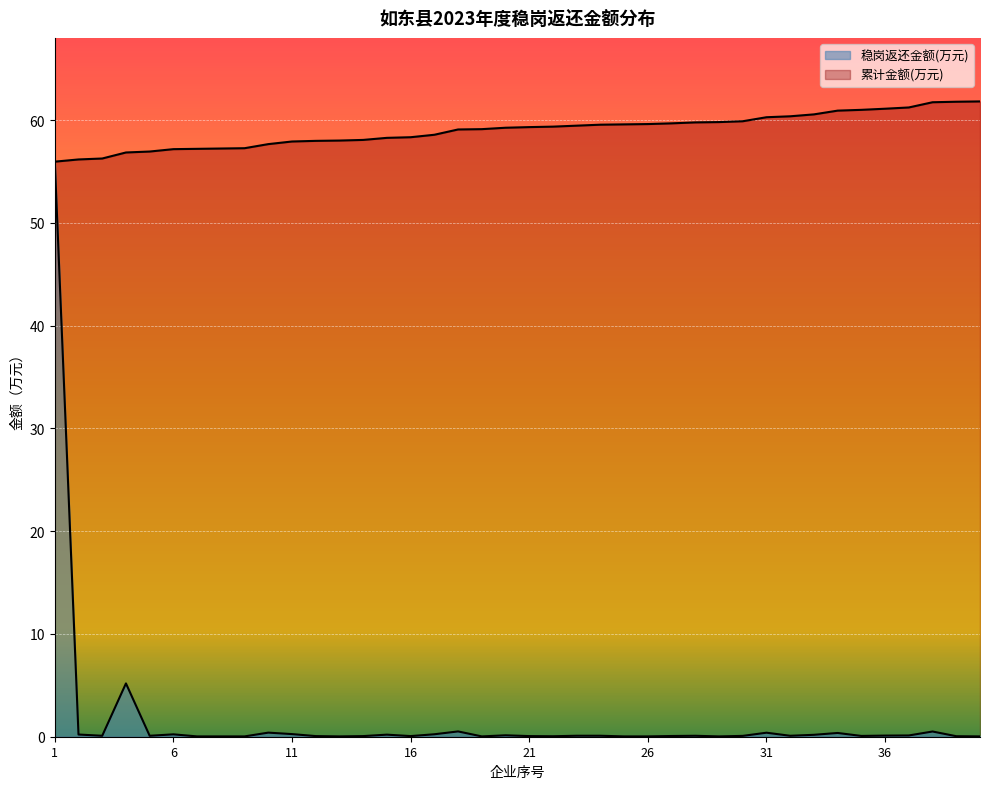

What is the sum of all 稳岗返还金额(万元) values?

66.4